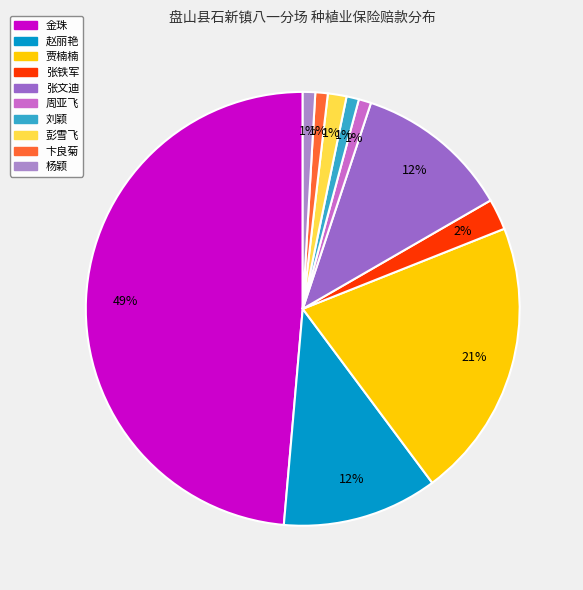

What is the largest slice in the pie chart?

金珠